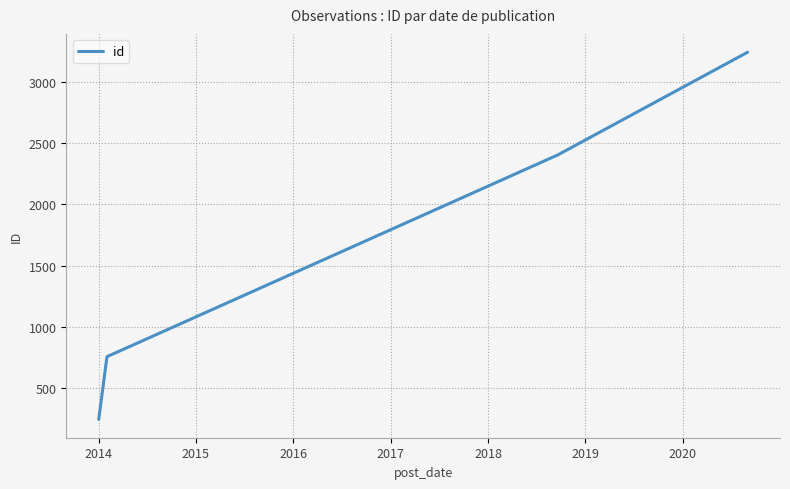

How many distinct data groups are displayed?

1